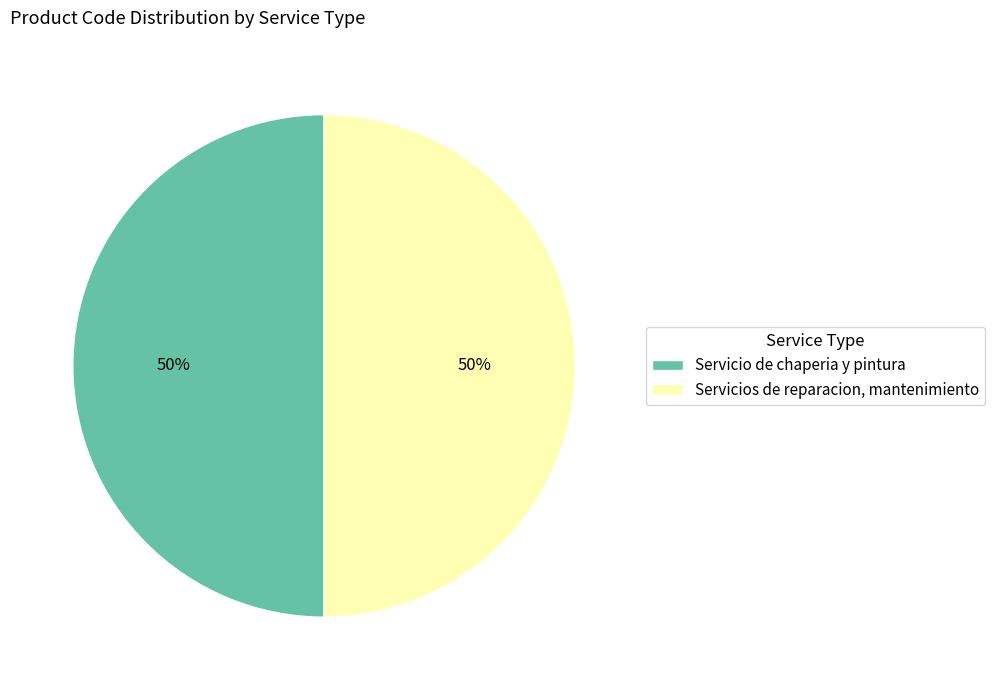

True or false: Servicio de chaperia y pintura accounts for 50% of the total.

True